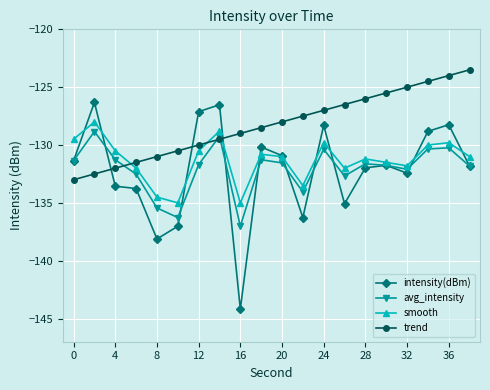

Which series has the largest range (max minus min)?

intensity(dBm)